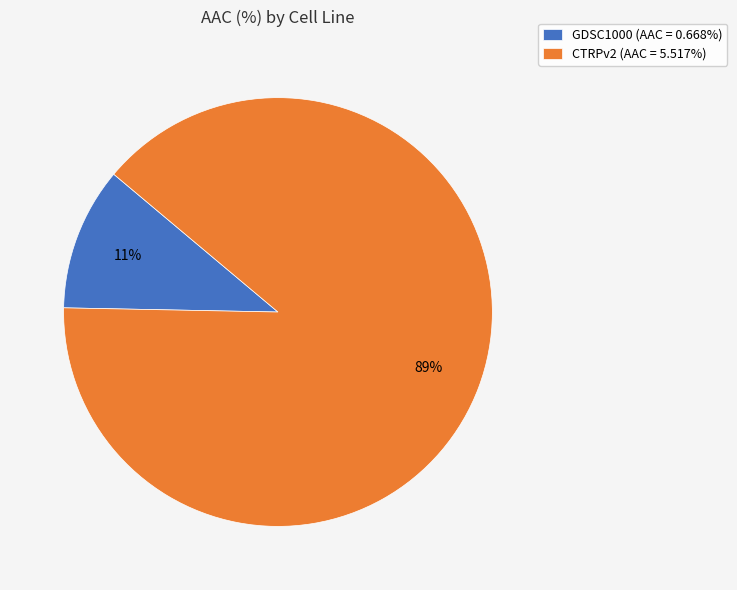

Rank the categories by value from lowest to highest.

GDSC1000, CTRPv2